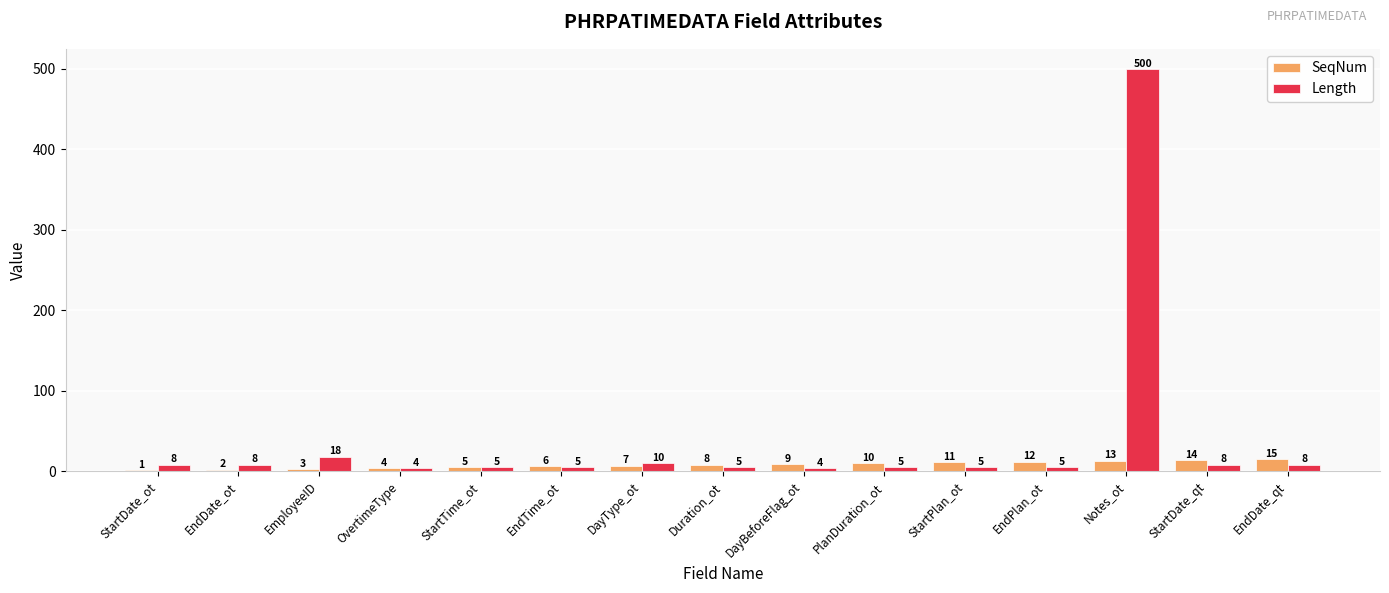

How many series are shown in this chart?

2